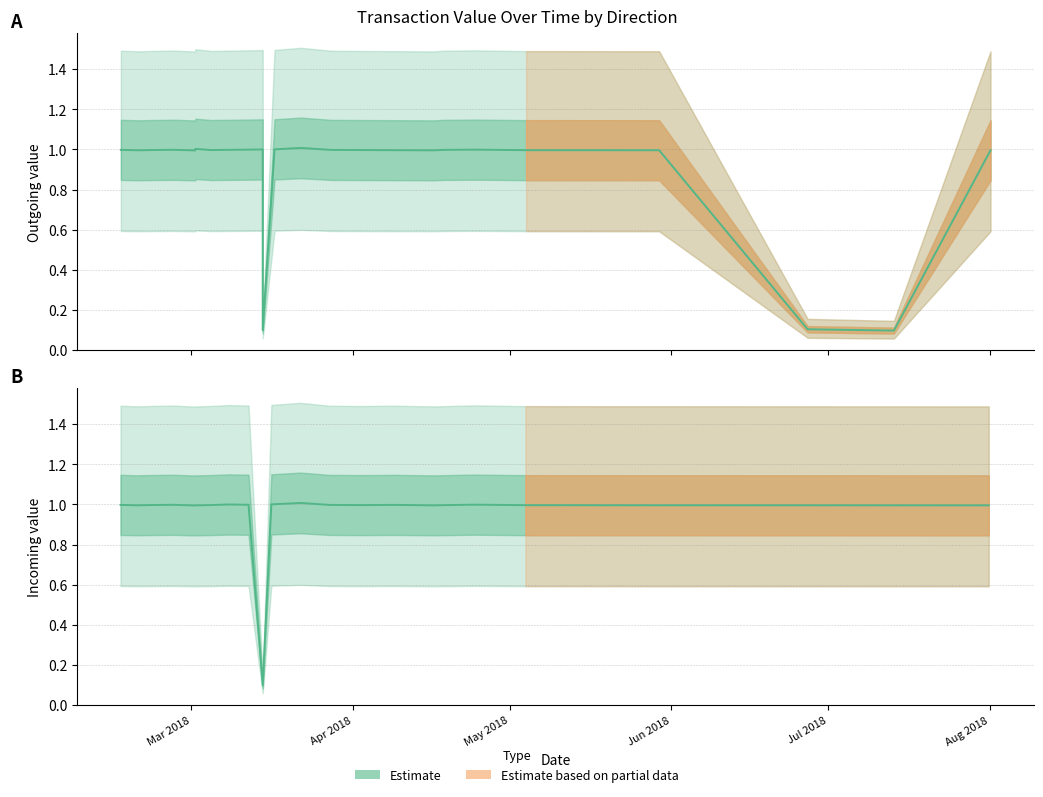

What is the value of the Incoming (1) point at the 20th from the left?

1.0